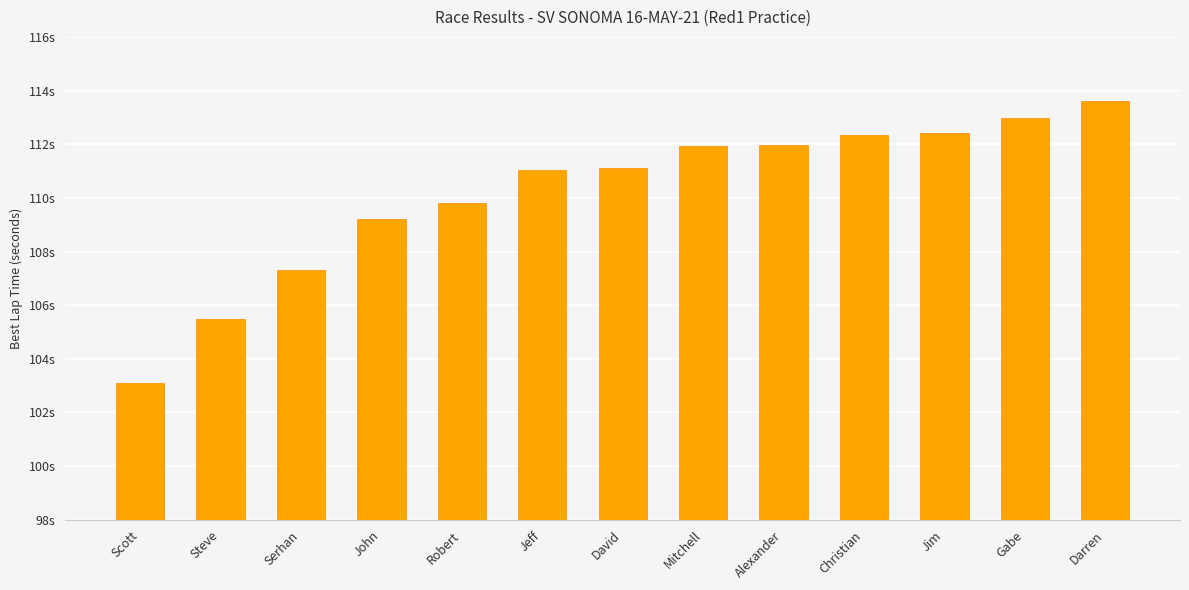

What is the change in value from Serhan to Darren?

+6.3